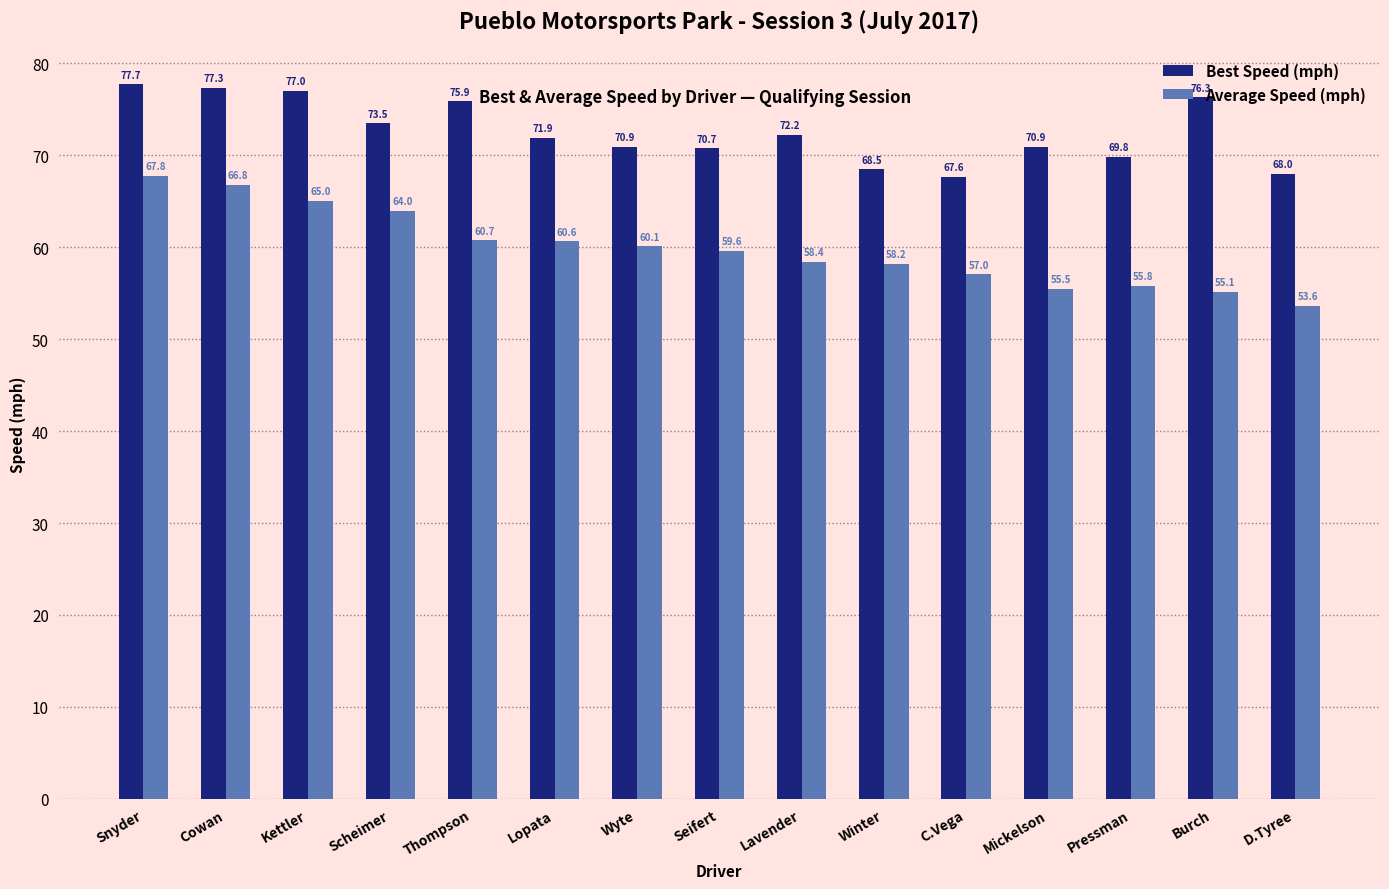

What is the sum of the Best Speed (mph) values at Cowan and Lavender?

149.5